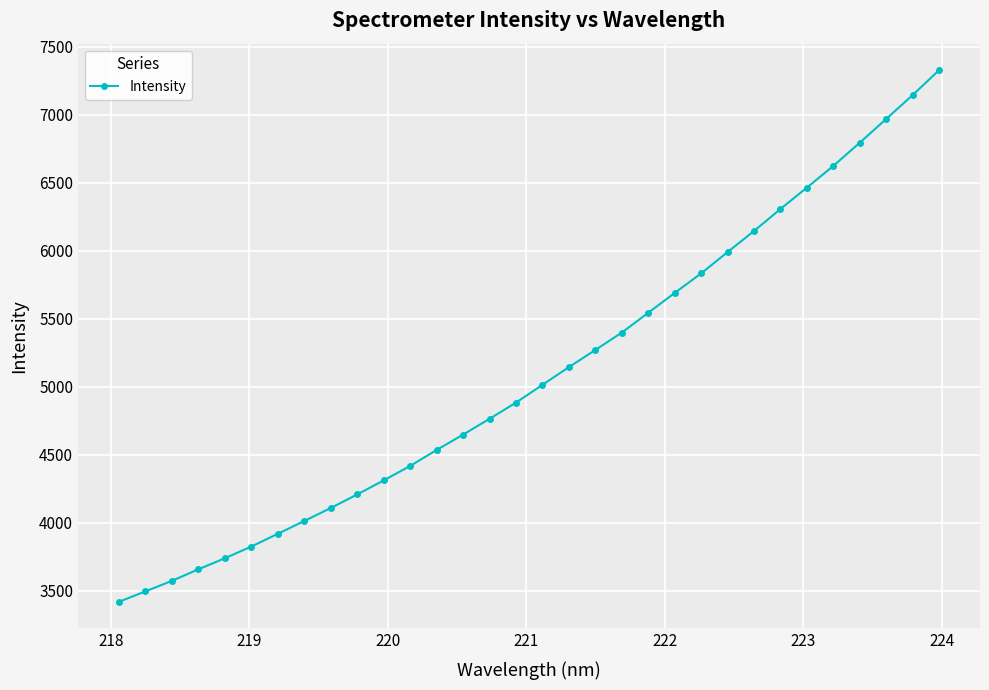

What is the sum of all values?

163190.2